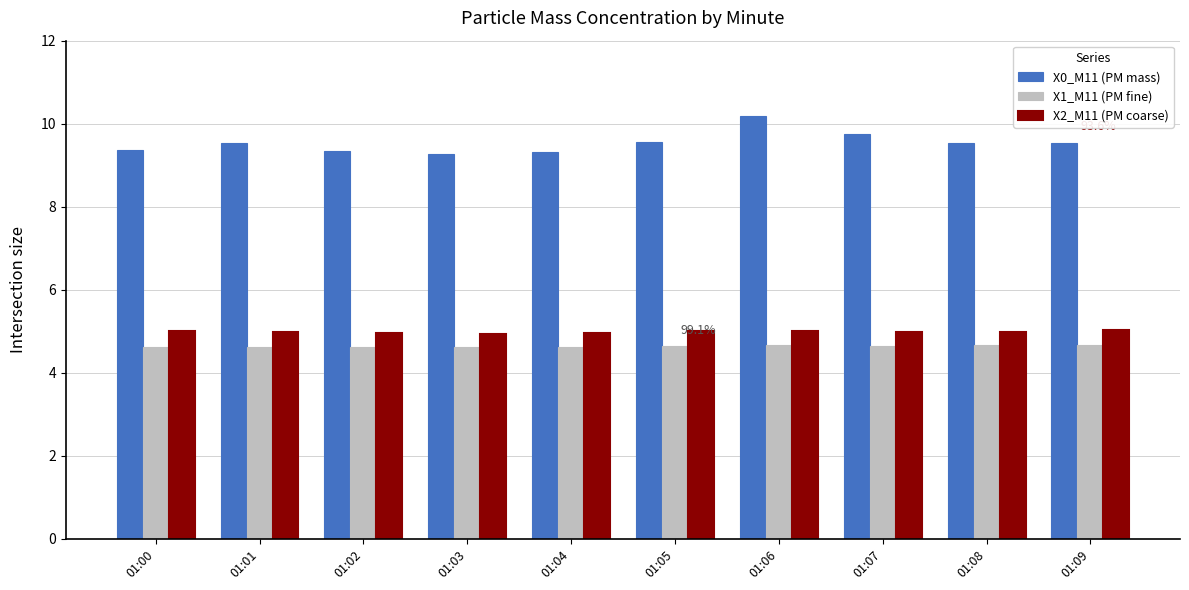

Which series has the widest spread of values?

X0_M11 (PM mass)